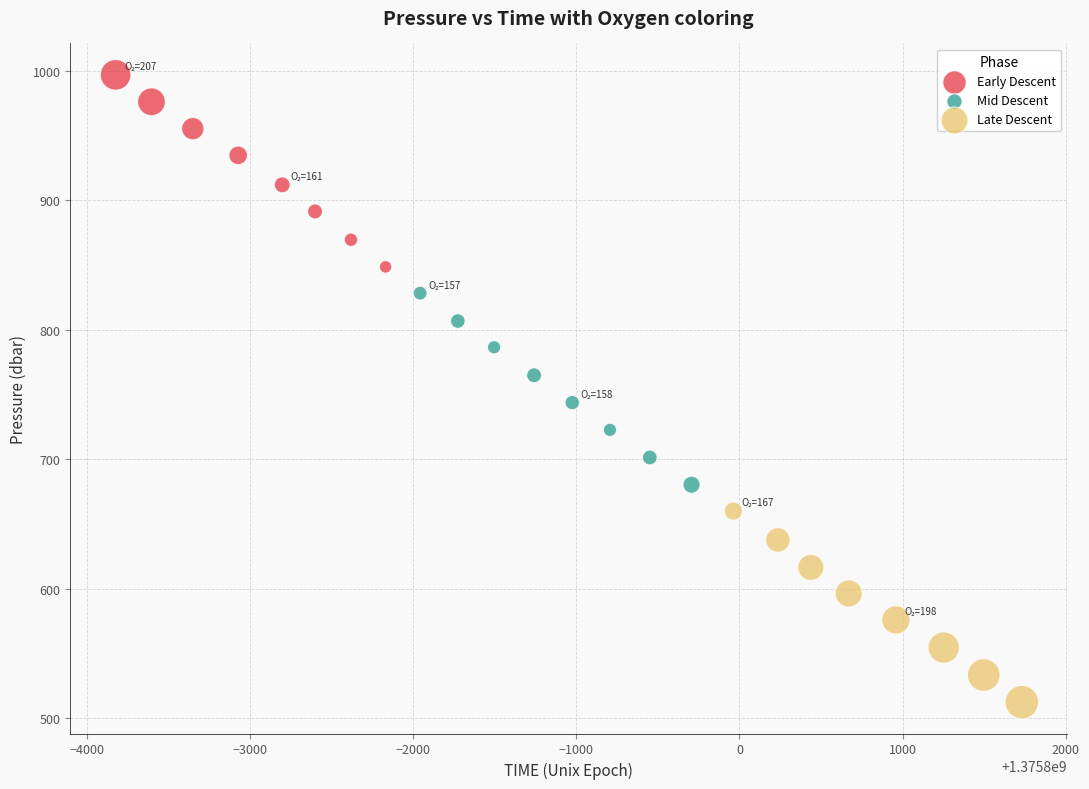

Which series reaches the minimum Y coordinate?

Late Descent